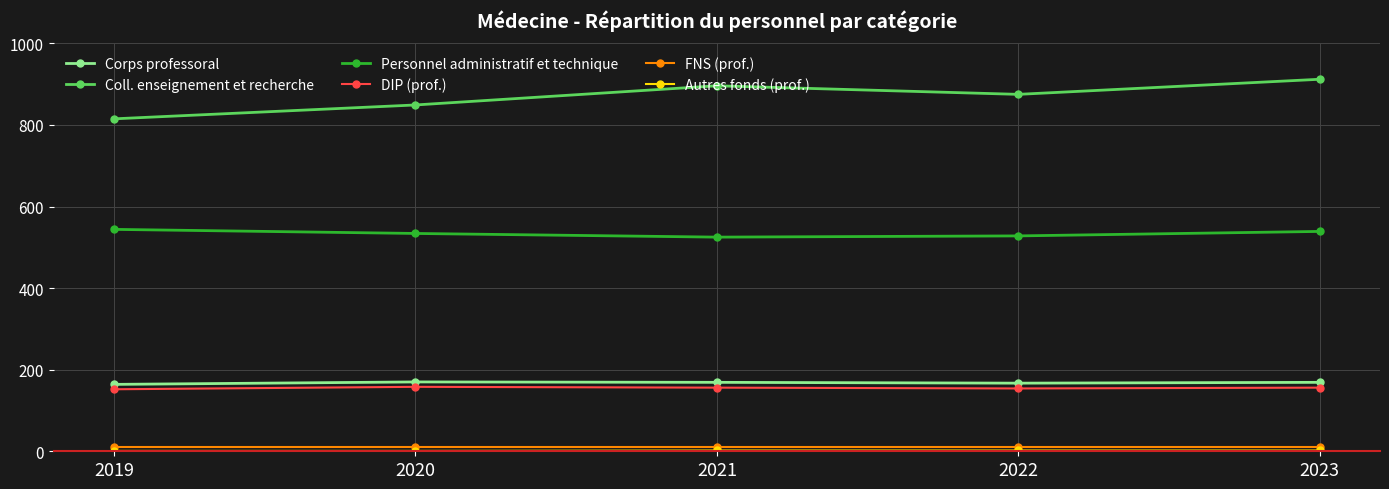

The value of DIP (prof.) at 2019 is 47. True or false?

False